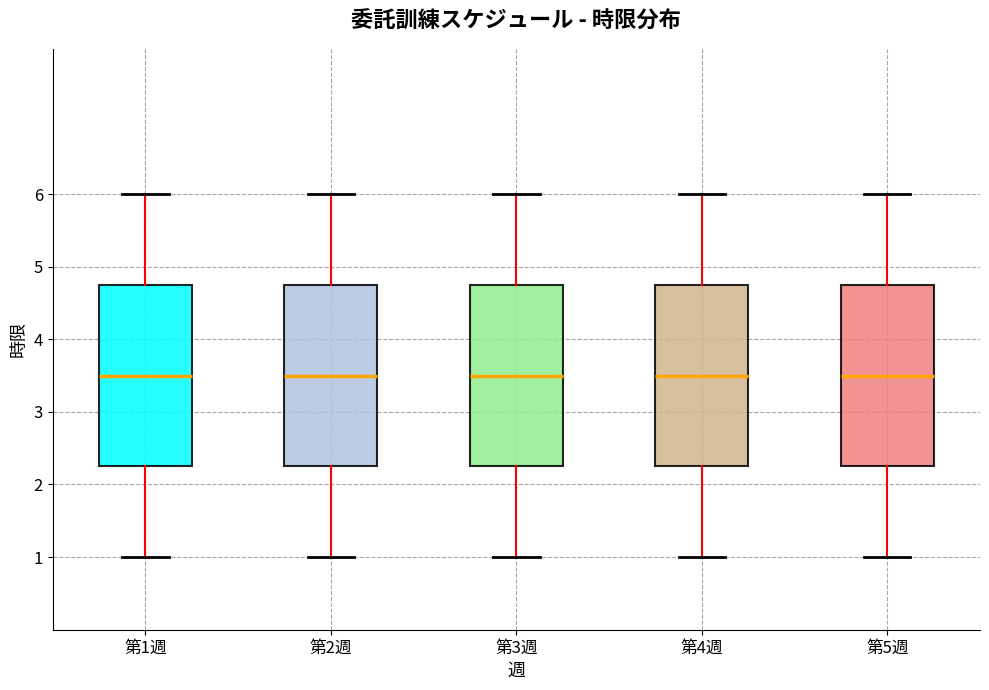

Reading left to right, read every box against the y-axis: the position of its median line, the range the box covers, and the ends of its whiskers. The values are not printed on the chart, so give them approximately, as read against the axis.

第1週: median 3.5, box 2.3 to 4.8, whiskers 1.0 to 6.0
第2週: median 3.5, box 2.3 to 4.8, whiskers 1.0 to 6.0
第3週: median 3.5, box 2.3 to 4.8, whiskers 1.0 to 6.0
第4週: median 3.5, box 2.3 to 4.8, whiskers 1.0 to 6.0
第5週: median 3.5, box 2.3 to 4.8, whiskers 1.0 to 6.0